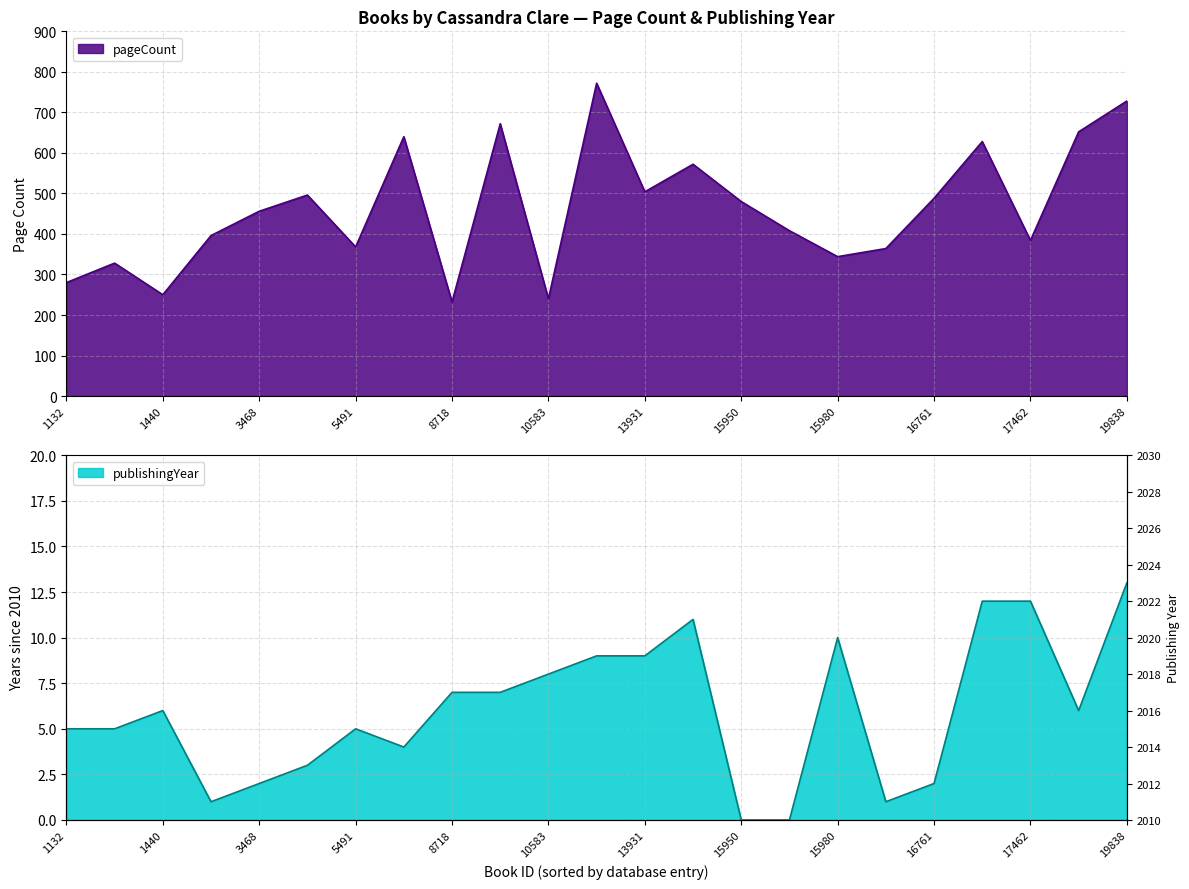

What is the average value of the publishingYear series?

6